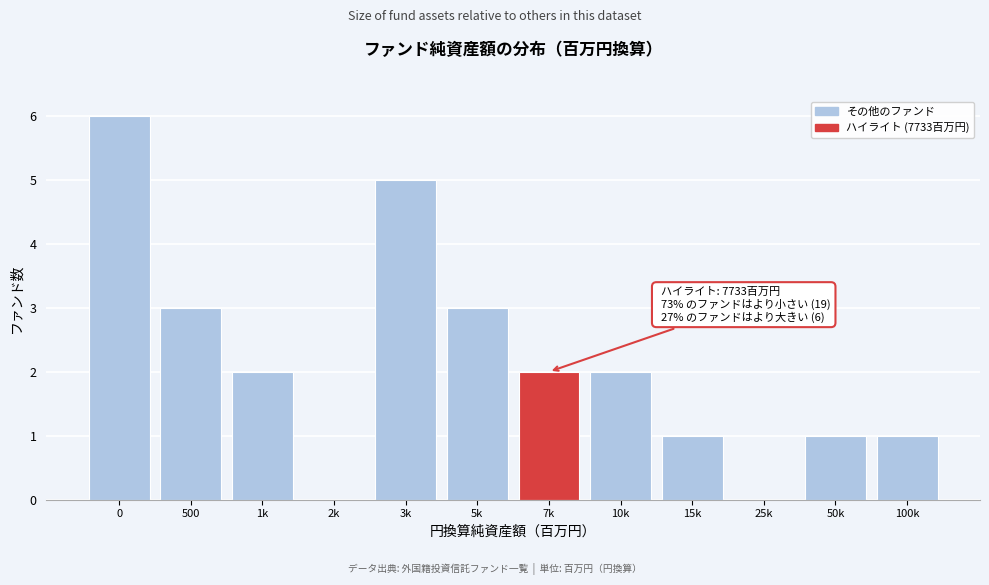

Reading right to left, transcribe all the data shown in this chart.

100k=1	50k=1	25k=0	15k=1	10k=2	7k=2	5k=3	3k=5	2k=0	1k=2	500=3	0=6